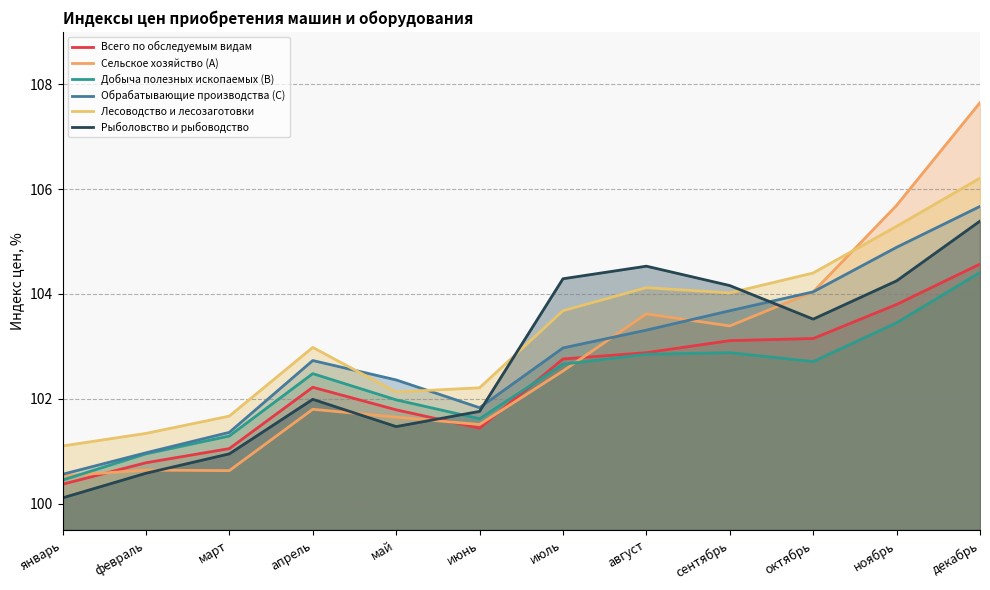

Which series ends up on top after the final intersection of Рыболовство и рыбоводство and Обрабатывающие производства (C)?

Обрабатывающие производства (C)